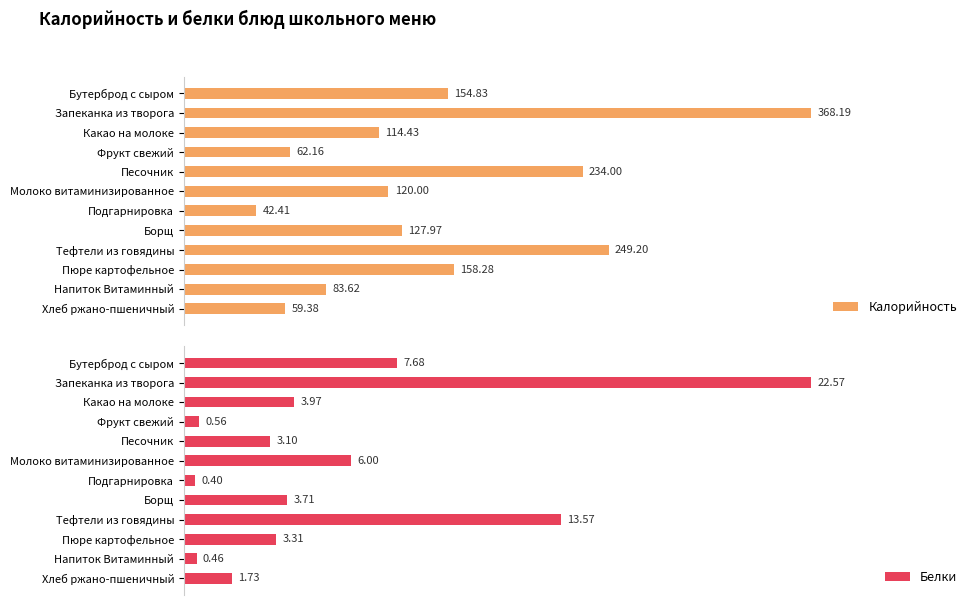

Rank the series by their average value, from lowest to highest.

Белки, Калорийность